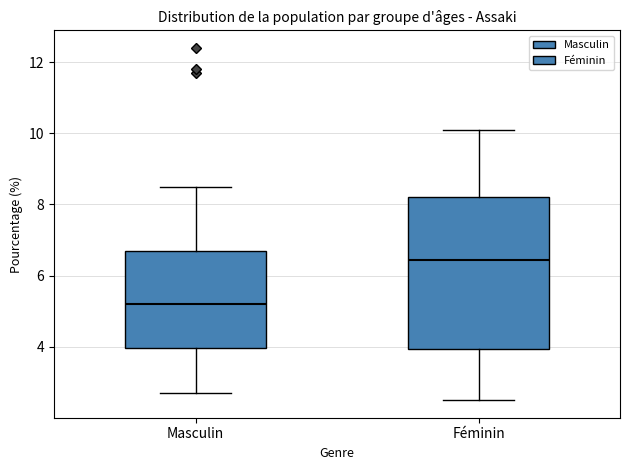

Where does the lower whisker of the box for Féminin end on the y-axis? The values are not printed on the chart, so give them approximately, as read against the axis.

2.6